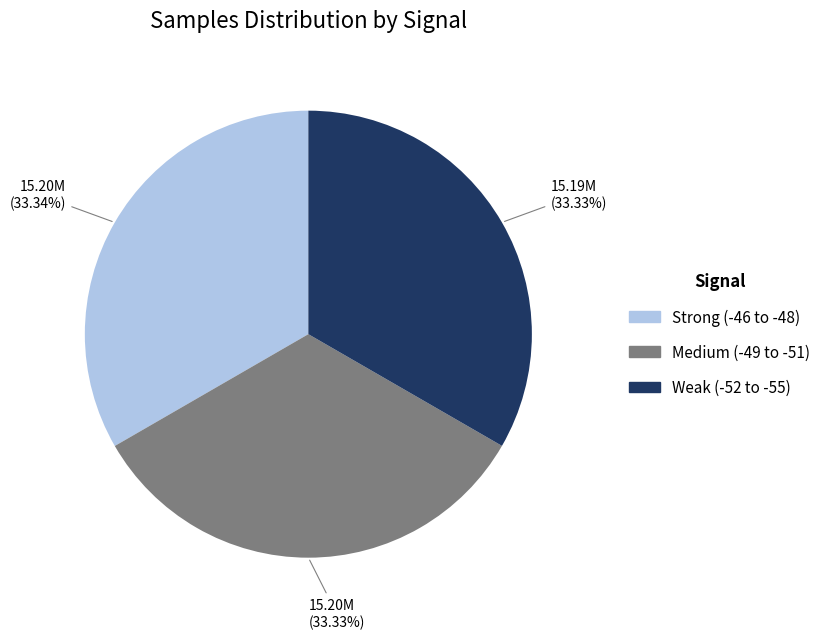

Is there a majority slice in this chart?

No